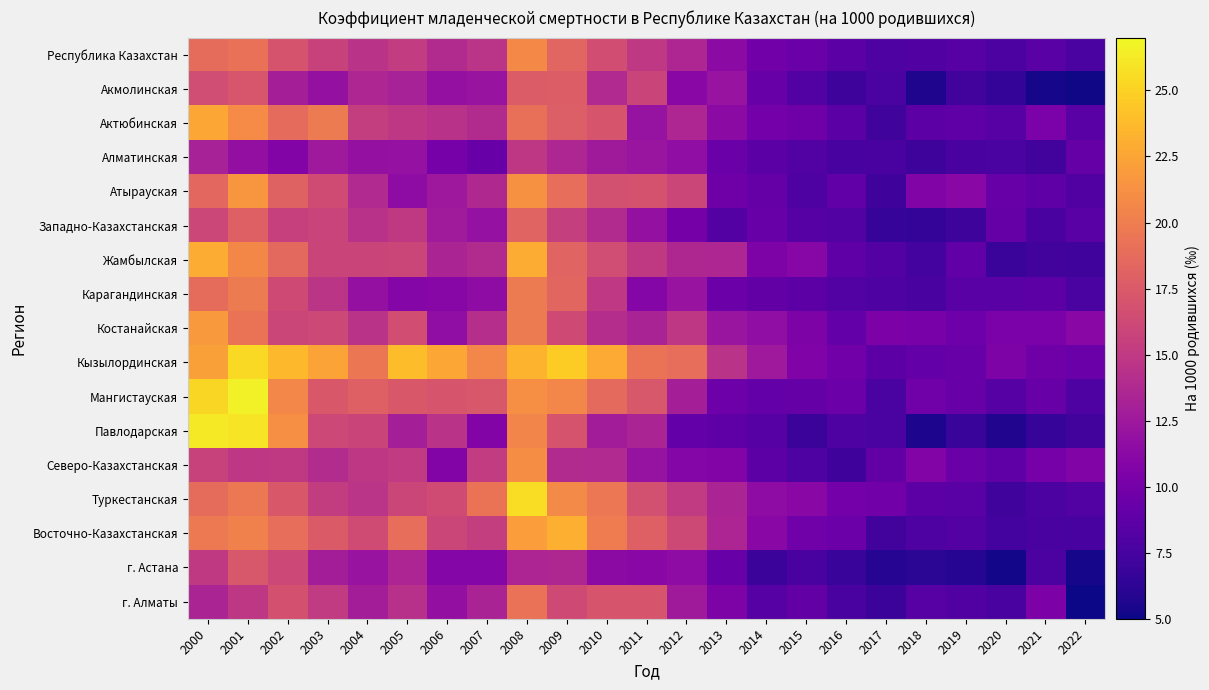

Reading right to left, list all the values displayed in this chart.

Республика Казахстан: 2022=7.7	2021=8.4	2020=7.8	2019=8.4	2018=8.0	2017=7.9	2016=8.6	2015=9.4	2014=9.8	2013=11.4	2012=13.6	2011=14.9	2010=16.6	2009=18.3	2008=20.7	2007=14.6	2006=13.9	2005=15.2	2004=14.5	2003=15.7	2002=17.0	2001=19.1	2000=18.8
Акмолинская: 2022=5.1	2021=5.3	2020=6.5	2019=7.2	2018=5.6	2017=7.7	2016=7.0	2015=8.1	2014=9.3	2013=12.1	2012=11.2	2011=15.9	2010=13.8	2009=17.7	2008=17.6	2007=12.1	2006=11.8	2005=13.1	2004=13.6	2003=11.8	2002=12.9	2001=17.1	2000=16.5
Актюбинская: 2022=8.5	2021=10.3	2020=8.4	2019=8.8	2018=8.7	2017=7.2	2016=8.5	2015=9.7	2014=9.9	2013=11.4	2012=13.5	2011=12.0	2010=17.1	2009=17.8	2008=19.1	2007=13.9	2006=14.4	2005=14.8	2004=15.3	2003=19.8	2002=18.7	2001=20.9	2000=22.6
Алматинская: 2022=9.2	2021=7.3	2020=7.7	2019=7.6	2018=7.0	2017=7.7	2016=7.5	2015=8.2	2014=8.6	2013=9.4	2012=11.7	2011=12.1	2010=12.6	2009=13.6	2008=14.8	2007=9.3	2006=10.1	2005=11.9	2004=11.8	2003=12.5	2002=10.8	2001=11.7	2000=13.1
Атырауская: 2022=8.1	2021=8.8	2020=9.4	2019=11.1	2018=10.7	2017=7.1	2016=8.9	2015=7.9	2014=9.1	2013=9.7	2012=15.9	2011=16.9	2010=16.7	2009=18.9	2008=21.3	2007=13.7	2006=12.4	2005=11.5	2004=13.8	2003=16.4	2002=18.1	2001=21.6	2000=18.5
Западно-Казахстанская: 2022=8.4	2021=7.6	2020=9.2	2019=7.0	2018=6.6	2017=6.7	2016=8.1	2015=8.3	2014=9.3	2013=8.2	2012=10.0	2011=11.8	2010=13.9	2009=15.5	2008=18.2	2007=12.0	2006=12.7	2005=15.0	2004=14.4	2003=15.8	2002=15.5	2001=17.9	2000=16.1
Жамбылская: 2022=7.2	2021=7.3	2020=6.9	2019=8.9	2018=7.4	2017=8.2	2016=8.8	2015=11.1	2014=10.5	2013=13.5	2012=13.6	2011=15.0	2010=16.4	2009=18.2	2008=22.9	2007=13.9	2006=13.4	2005=15.9	2004=15.9	2003=15.9	2002=18.5	2001=20.7	2000=22.9
Карагандинская: 2022=7.7	2021=8.7	2020=8.5	2019=8.5	2018=7.6	2017=7.9	2016=8.1	2015=8.6	2014=9.0	2013=9.5	2012=12.1	2011=11.0	2010=14.9	2009=18.3	2008=19.8	2007=11.5	2006=11.0	2005=10.9	2004=11.8	2003=14.7	2002=16.3	2001=19.8	2000=18.8
Костанайская: 2022=11.2	2021=10.3	2020=10.4	2019=9.6	2018=10.3	2017=10.4	2016=9.1	2015=10.6	2014=11.6	2013=12.2	2012=14.8	2011=13.2	2010=14.1	2009=16.3	2008=19.9	2007=14.1	2006=11.6	2005=16.6	2004=14.5	2003=16.1	2002=15.9	2001=19.3	2000=21.8
Кызылординская: 2022=9.4	2021=9.7	2020=10.6	2019=9.4	2018=9.1	2017=8.6	2016=9.8	2015=10.7	2014=12.5	2013=14.5	2012=19.0	2011=19.3	2010=22.8	2009=24.7	2008=23.4	2007=20.6	2006=22.7	2005=23.9	2004=19.5	2003=22.4	2002=23.7	2001=25.4	2000=22.2
Мангистауская: 2022=8.0	2021=9.3	2020=8.3	2019=9.2	2018=9.8	2017=7.7	2016=9.5	2015=9.2	2014=9.1	2013=9.6	2012=12.9	2011=17.3	2010=18.6	2009=20.6	2008=21.2	2007=17.2	2006=17.1	2005=17.4	2004=17.9	2003=17.4	2002=20.6	2001=26.6	2000=25.3
Павлодарская: 2022=7.3	2021=6.7	2020=5.7	2019=6.8	2018=5.5	2017=7.7	2016=8.0	2015=7.0	2014=8.3	2013=8.7	2012=9.1	2011=13.4	2010=12.8	2009=17.0	2008=20.5	2007=10.8	2006=14.5	2005=13.0	2004=15.9	2003=16.1	2002=21.1	2001=25.9	2000=26.2
Северо-Казахстанская: 2022=10.7	2021=10.1	2020=8.7	2019=9.4	2018=10.8	2017=9.0	2016=7.1	2015=7.8	2014=8.6	2013=10.8	2012=11.0	2011=12.0	2010=13.8	2009=13.9	2008=21.1	2007=15.2	2006=10.8	2005=15.1	2004=14.8	2003=14.0	2002=15.0	2001=14.8	2000=15.7
Туркестанская: 2022=8.2	2021=7.8	2020=7.2	2019=8.5	2018=8.7	2017=9.8	2016=10.0	2015=11.2	2014=11.5	2013=13.4	2012=15.1	2011=16.8	2010=19.5	2009=20.9	2008=25.6	2007=19.3	2006=16.4	2005=15.9	2004=14.6	2003=15.3	2002=17.3	2001=19.6	2000=18.8
Восточно-Казахстанская: 2022=7.5	2021=7.6	2020=7.4	2019=8.2	2018=8.0	2017=7.3	2016=9.5	2015=9.8	2014=11.2	2013=13.5	2012=16.2	2011=17.9	2010=19.9	2009=23.1	2008=22.0	2007=15.3	2006=16.0	2005=19.0	2004=16.4	2003=17.5	2002=18.9	2001=20.2	2000=19.7
г. Астана: 2022=5.3	2021=7.8	2020=5.2	2019=5.9	2018=6.2	2017=5.9	2016=6.8	2015=7.6	2014=7.0	2013=9.3	2012=11.5	2011=11.2	2010=11.4	2009=13.6	2008=13.4	2007=10.9	2006=11.0	2005=13.5	2004=12.1	2003=12.9	2002=16.1	2001=17.3	2000=15.0
г. Алматы: 2022=5.0	2021=10.5	2020=7.6	2019=8.1	2018=8.4	2017=6.9	2016=7.6	2015=9.0	2014=8.3	2013=10.5	2012=12.6	2011=17.1	2010=17.1	2009=16.3	2008=19.2	2007=13.3	2006=11.8	2005=14.3	2004=12.9	2003=15.1	2002=16.8	2001=14.9	2000=13.3